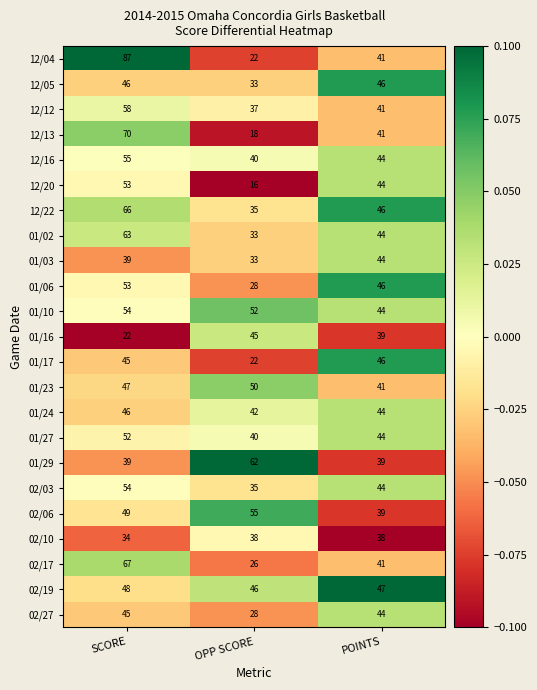

What is the sum of the 02/06 values at SCORE and OPP SCORE?

104